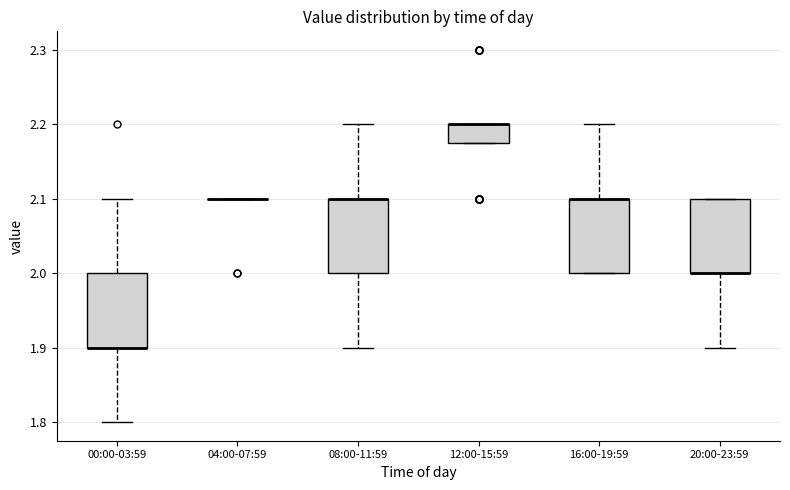

Reading left to right, transcribe this box plot: for each box, give where its median line is, the range the box spans, and where its two whiskers end, as read against the y-axis. The values are not printed on the chart, so give them approximately, as read against the axis.

00:00-03:59: median 1.90 (drawn on the box's lower edge), box 1.90 to 2.00, whiskers 1.80 to 2.10
04:00-07:59: box collapsed to a line at 2.10, whiskers 2.10 to 2.10
08:00-11:59: median 2.10 (drawn on the box's upper edge), box 2.00 to 2.10, whiskers 1.90 to 2.20
12:00-15:59: median 2.20 (drawn on the box's upper edge), box 2.18 to 2.20, whiskers 2.18 to 2.20
16:00-19:59: median 2.10 (drawn on the box's upper edge), box 2.00 to 2.10, whiskers 2.00 to 2.20
20:00-23:59: median 2.00 (drawn on the box's lower edge), box 2.00 to 2.10, whiskers 1.90 to 2.10